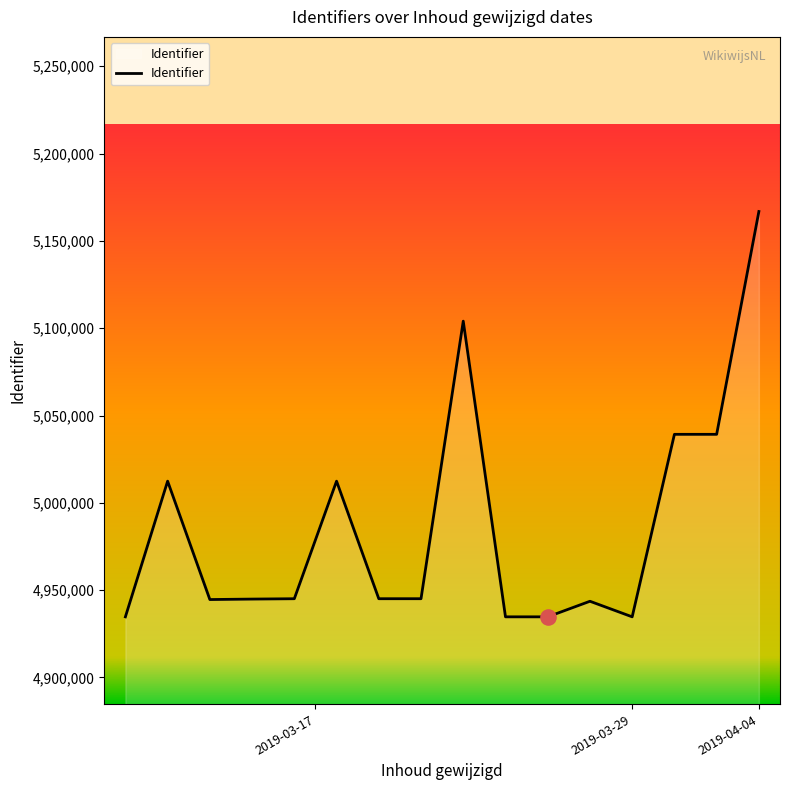

What is the difference between the maximum and minimum values?

232115